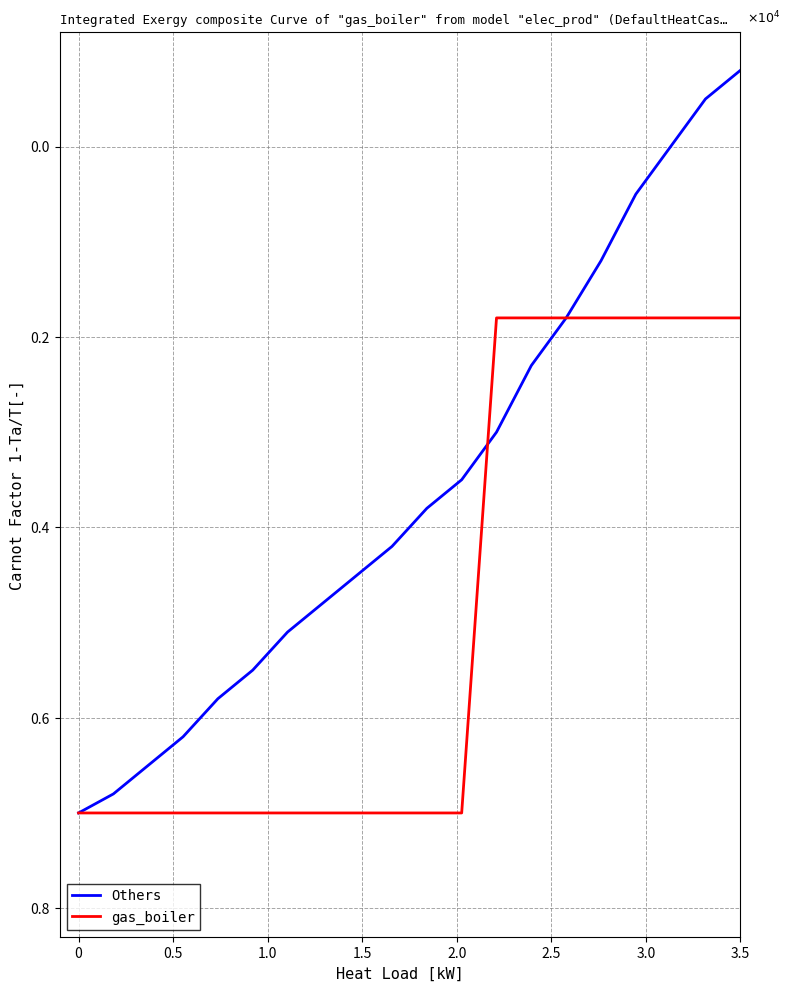

Which series has the largest total across all categories?

gas_boiler